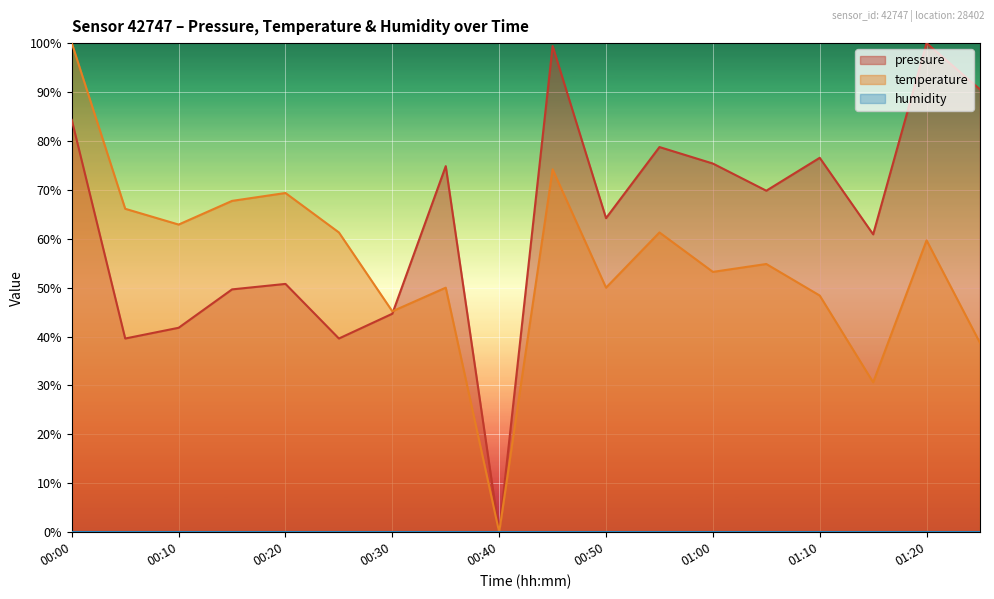

Which has a higher value, 01:05 or 00:55?

00:55